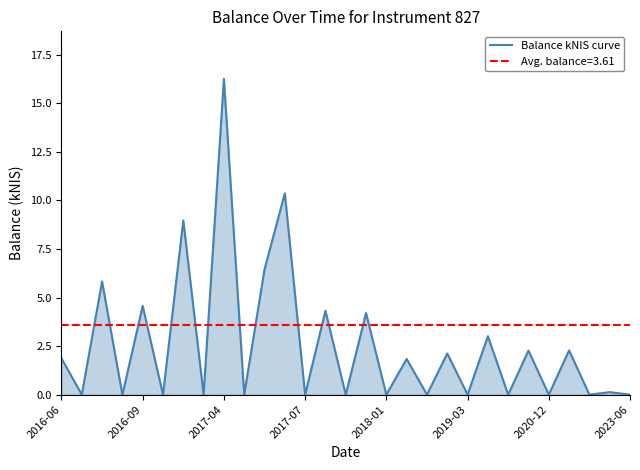

What is the highest value of the Balance kNIS curve series?

16.3